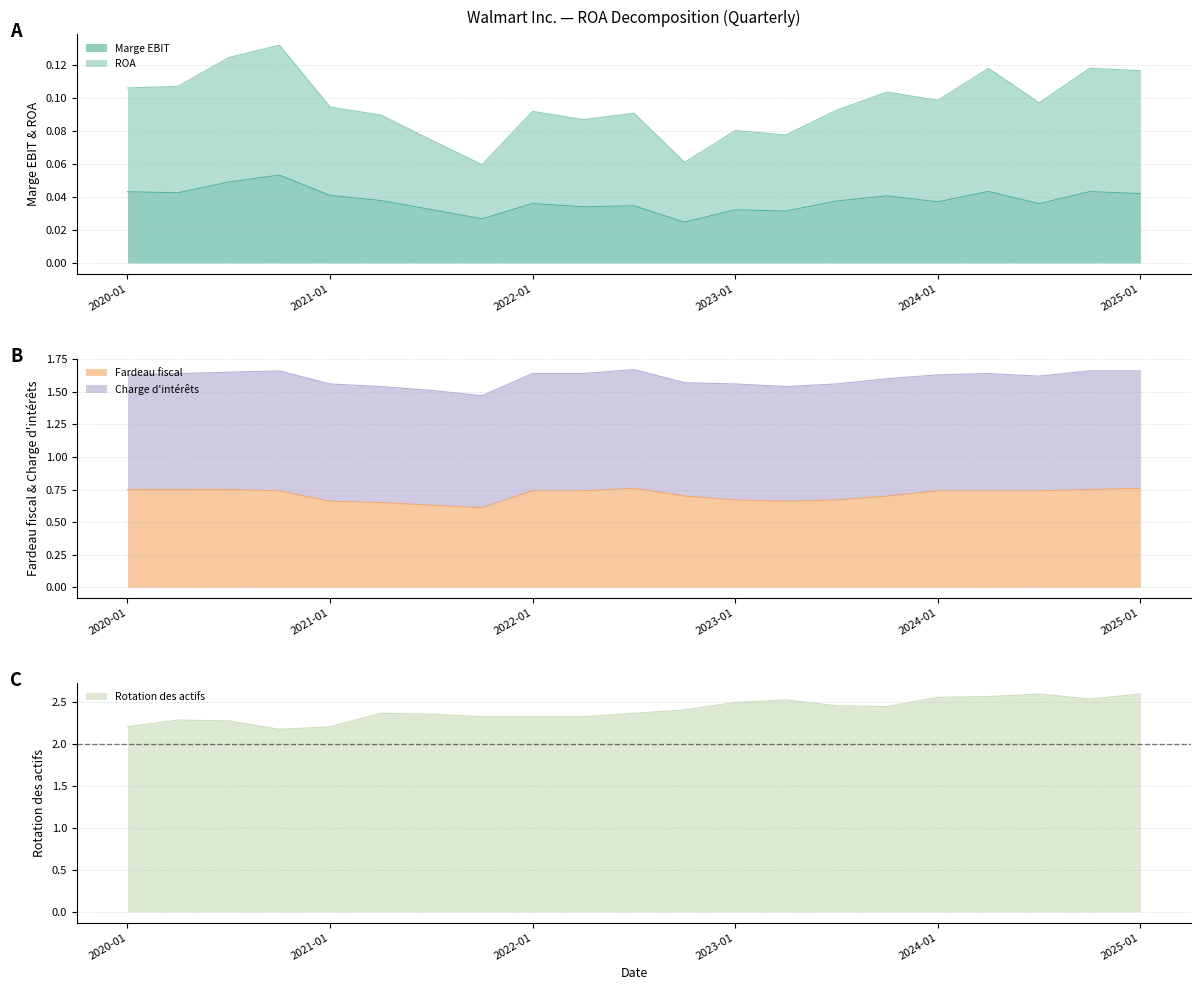

How many interior local peaks does the Marge EBIT series have?

7